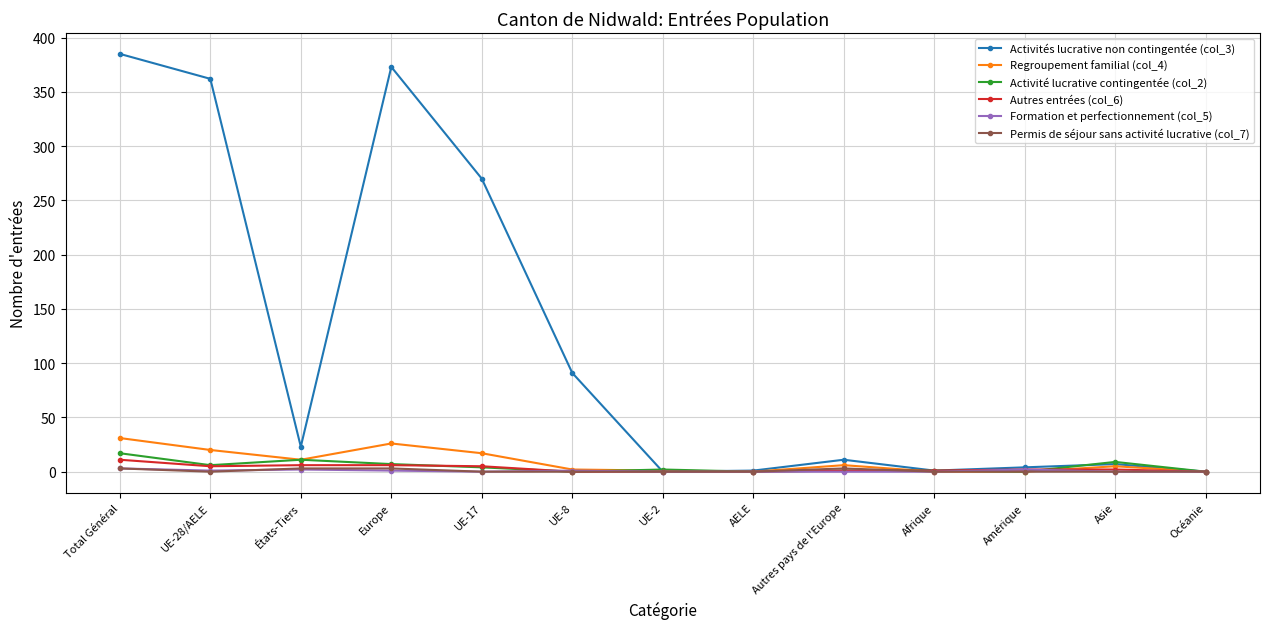

True or false: Activité lucrative contingentée (col_2) has more than 2 points higher than both neighbors.

True